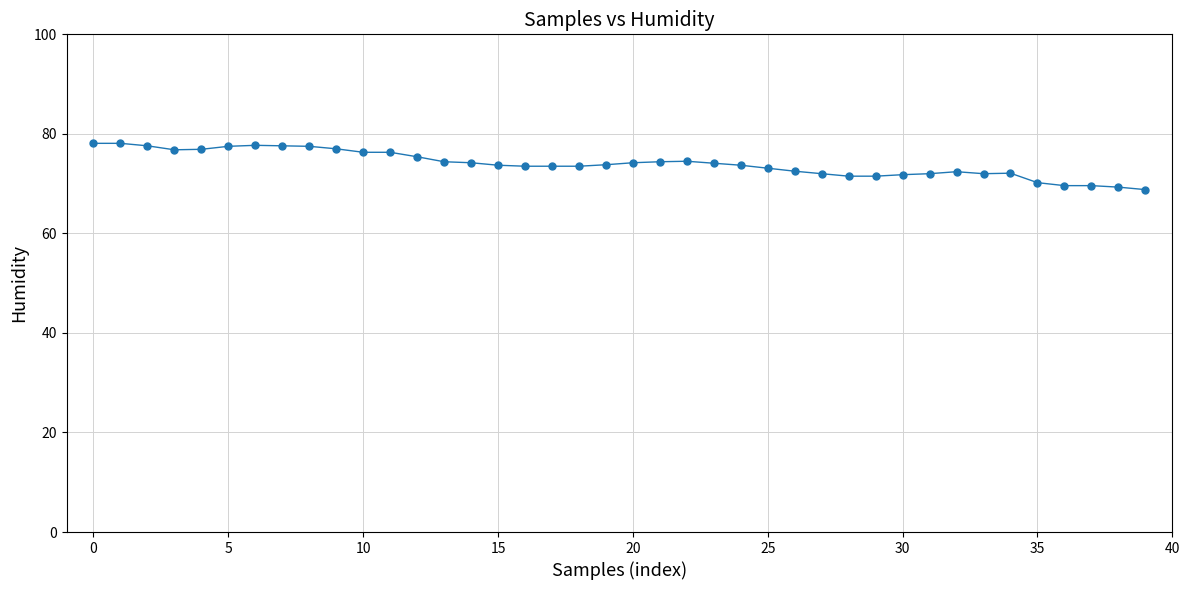

What is the greatest value displayed?

78.1